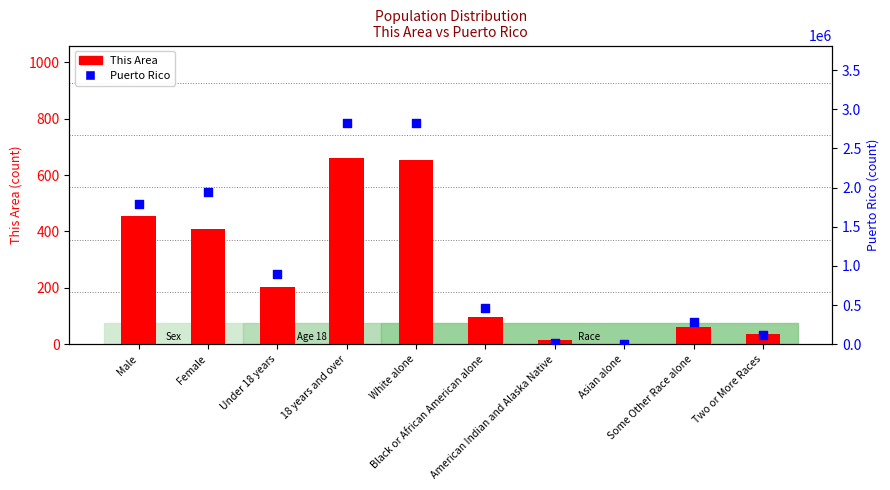

Is the value of Puerto Rico at American Indian and Alaska Native greater than the value of This Area at White alone?

Yes